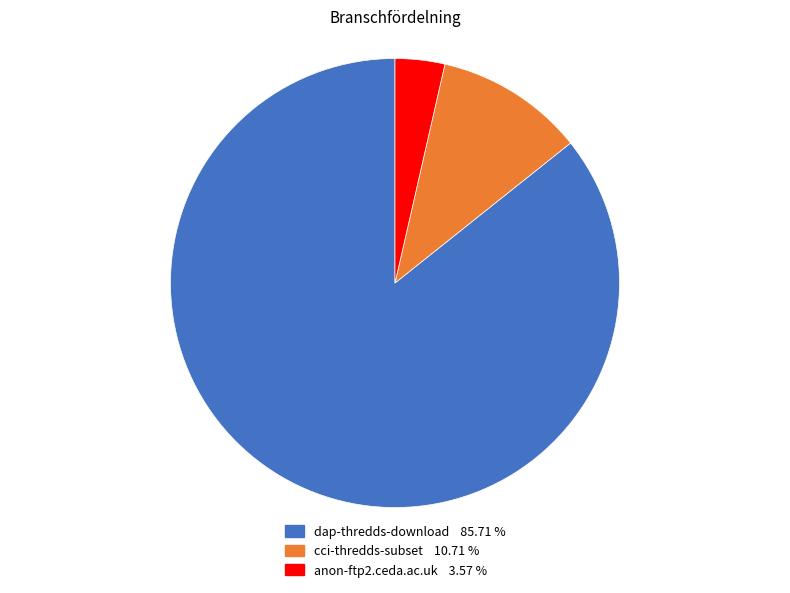

Does dap-thredds-download account for over 50% of the chart?

Yes